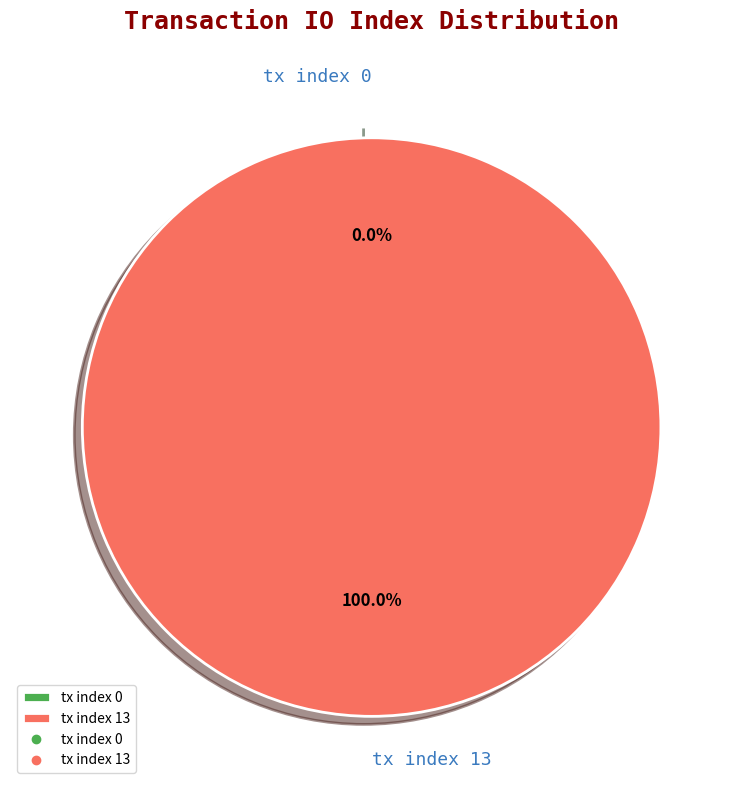

Which slice is the smallest?

tx index 0